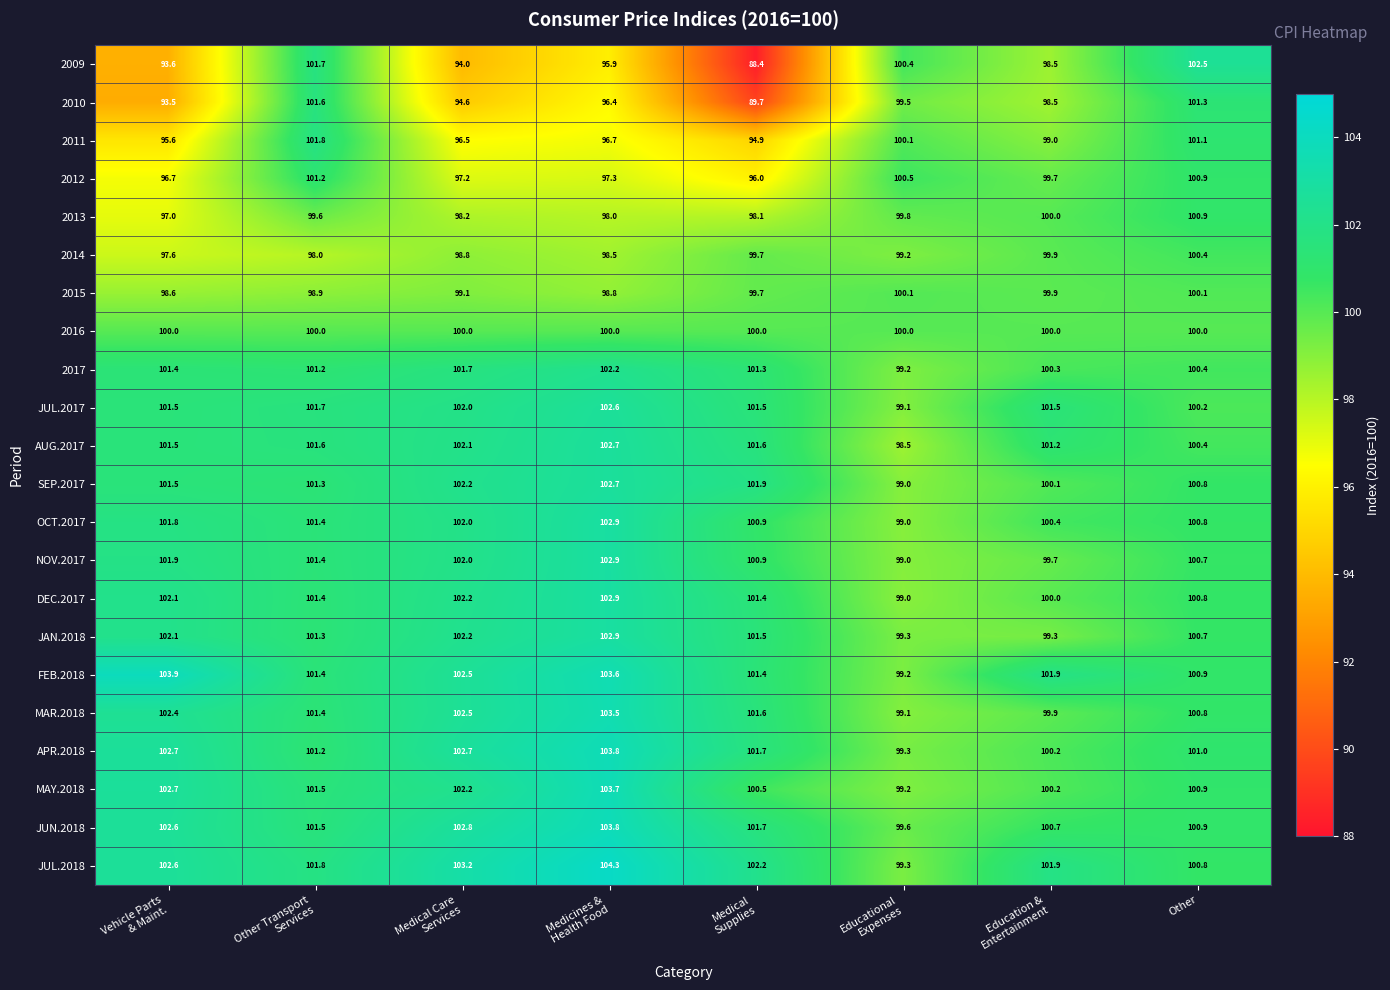

The 2010 series shows 145.6 at Other. True or false?

False